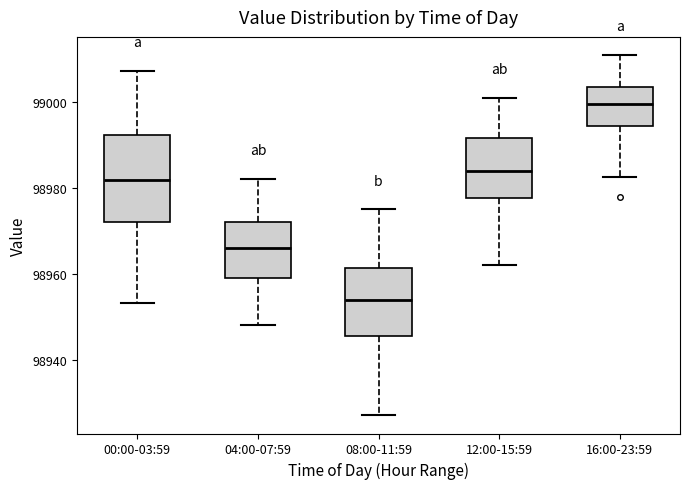

Reading left to right, read every box against the y-axis: the position of its median line, the range the box covers, and the ends of its whiskers. The values are not printed on the chart, so give them approximately, as read against the axis.

00:00-03:59: median 98982, box 98972 to 98992, whiskers 98954 to 99008
04:00-07:59: median 98966, box 98960 to 98972, whiskers 98948 to 98982
08:00-11:59: median 98954, box 98946 to 98962, whiskers 98928 to 98976
12:00-15:59: median 98984, box 98978 to 98992, whiskers 98962 to 99002
16:00-23:59: median 99000, box 98994 to 99004, whiskers 98982 to 99012